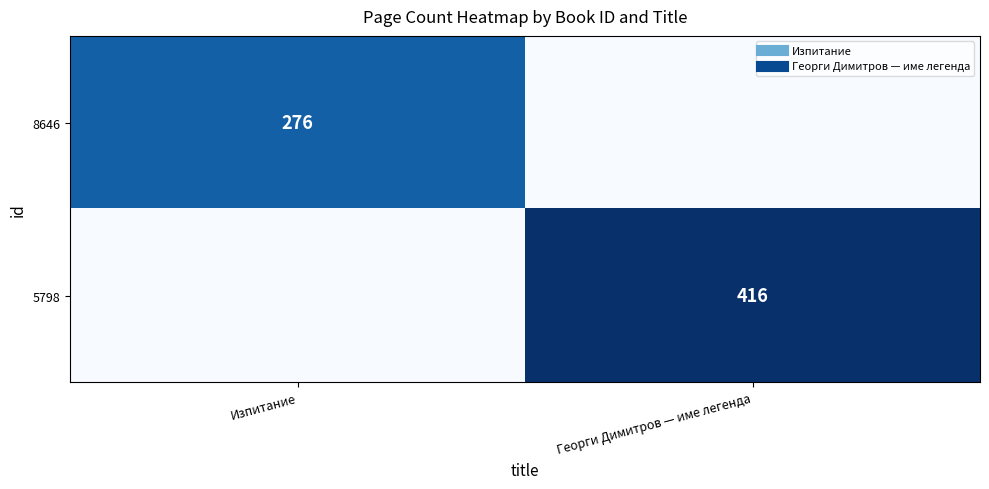

Count the 5798 values in the range 0 to 416.

2